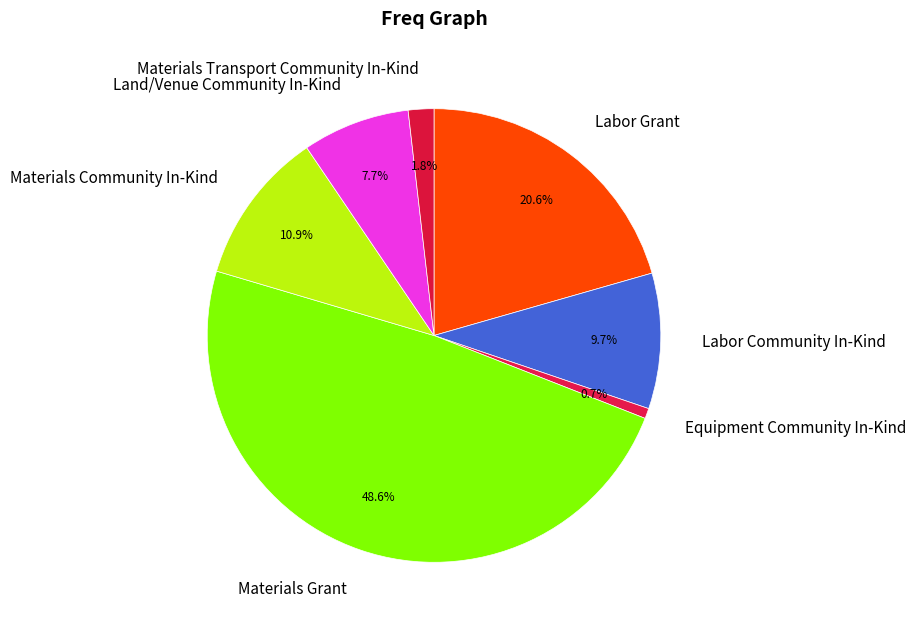

How many slices are in this pie chart?

7